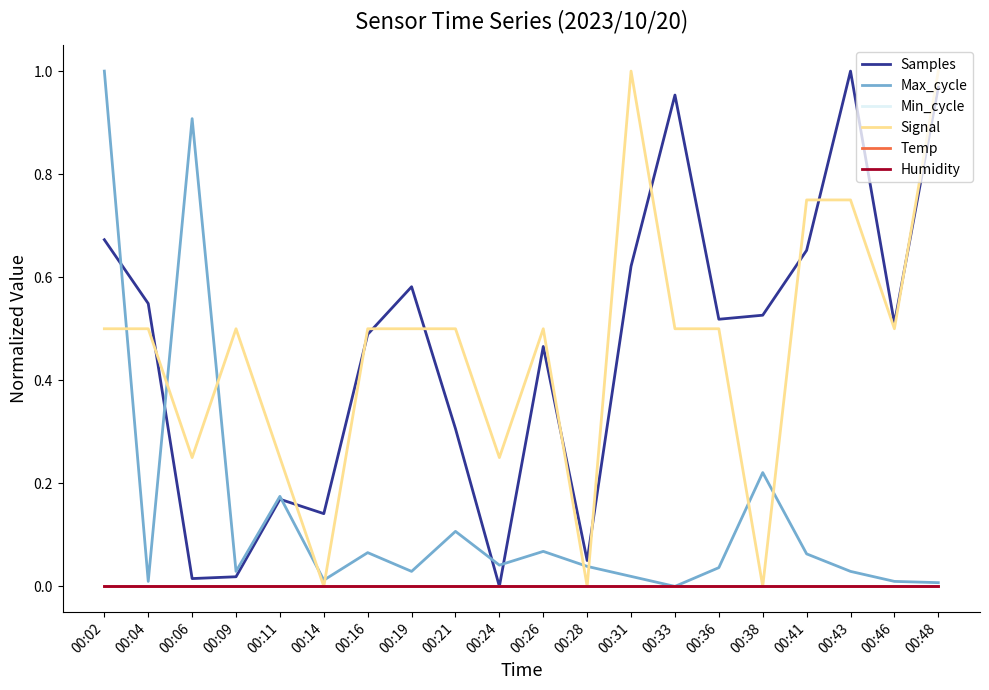

Does the chart have visible grid lines?

No